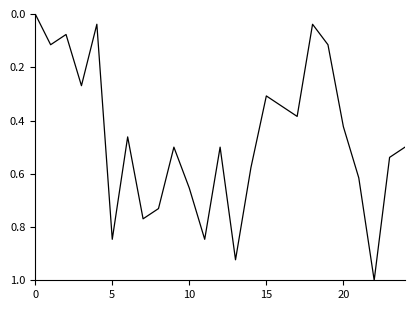

What is the difference between the maximum and minimum values?

1.0